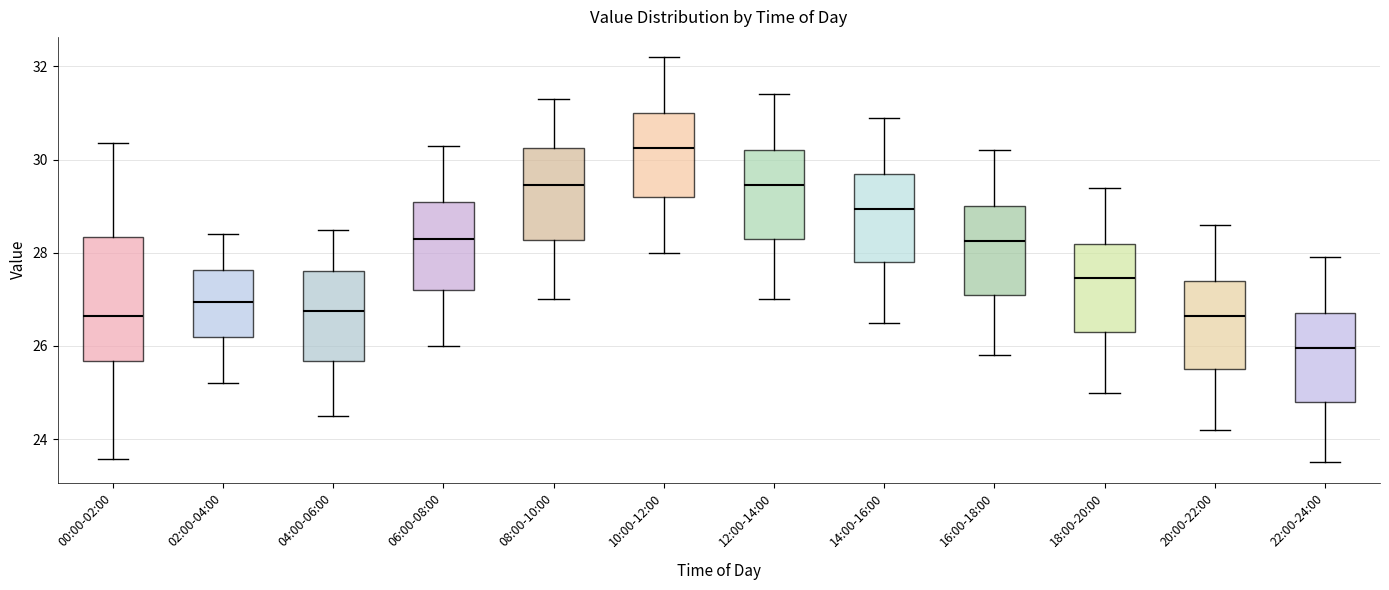

Reading left to right, read every box against the y-axis: the position of its median line, the range the box covers, and the ends of its whiskers. The values are not printed on the chart, so give them approximately, as read against the axis.

00:00-02:00: median 26.6, box 25.6 to 28.4, whiskers 23.6 to 30.4
02:00-04:00: median 27.0, box 26.2 to 27.6, whiskers 25.2 to 28.4
04:00-06:00: median 26.8, box 25.6 to 27.6, whiskers 24.6 to 28.6
06:00-08:00: median 28.4, box 27.2 to 29.2, whiskers 26.0 to 30.4
08:00-10:00: median 29.4, box 28.2 to 30.2, whiskers 27.0 to 31.4
10:00-12:00: median 30.2, box 29.2 to 31.0, whiskers 28.0 to 32.2
12:00-14:00: median 29.4, box 28.4 to 30.2, whiskers 27.0 to 31.4
14:00-16:00: median 29.0, box 27.8 to 29.8, whiskers 26.6 to 31.0
16:00-18:00: median 28.2, box 27.2 to 29.0, whiskers 25.8 to 30.2
18:00-20:00: median 27.4, box 26.4 to 28.2, whiskers 25.0 to 29.4
20:00-22:00: median 26.6, box 25.6 to 27.4, whiskers 24.2 to 28.6
22:00-24:00: median 26.0, box 24.8 to 26.8, whiskers 23.6 to 28.0